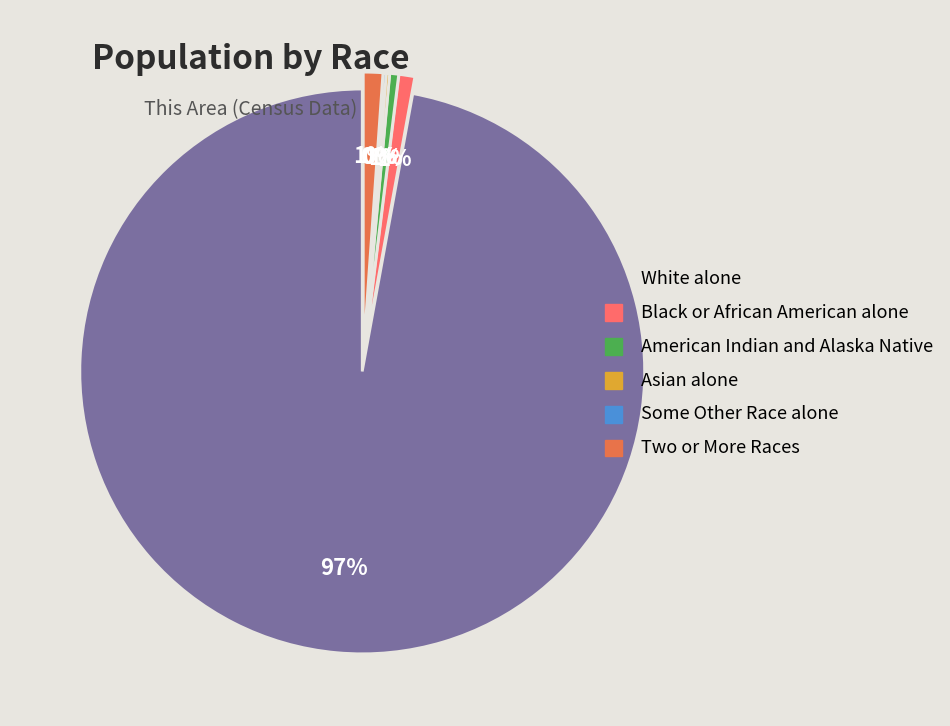

The Black or African American alone slice represents 11% of the pie. True or false?

False